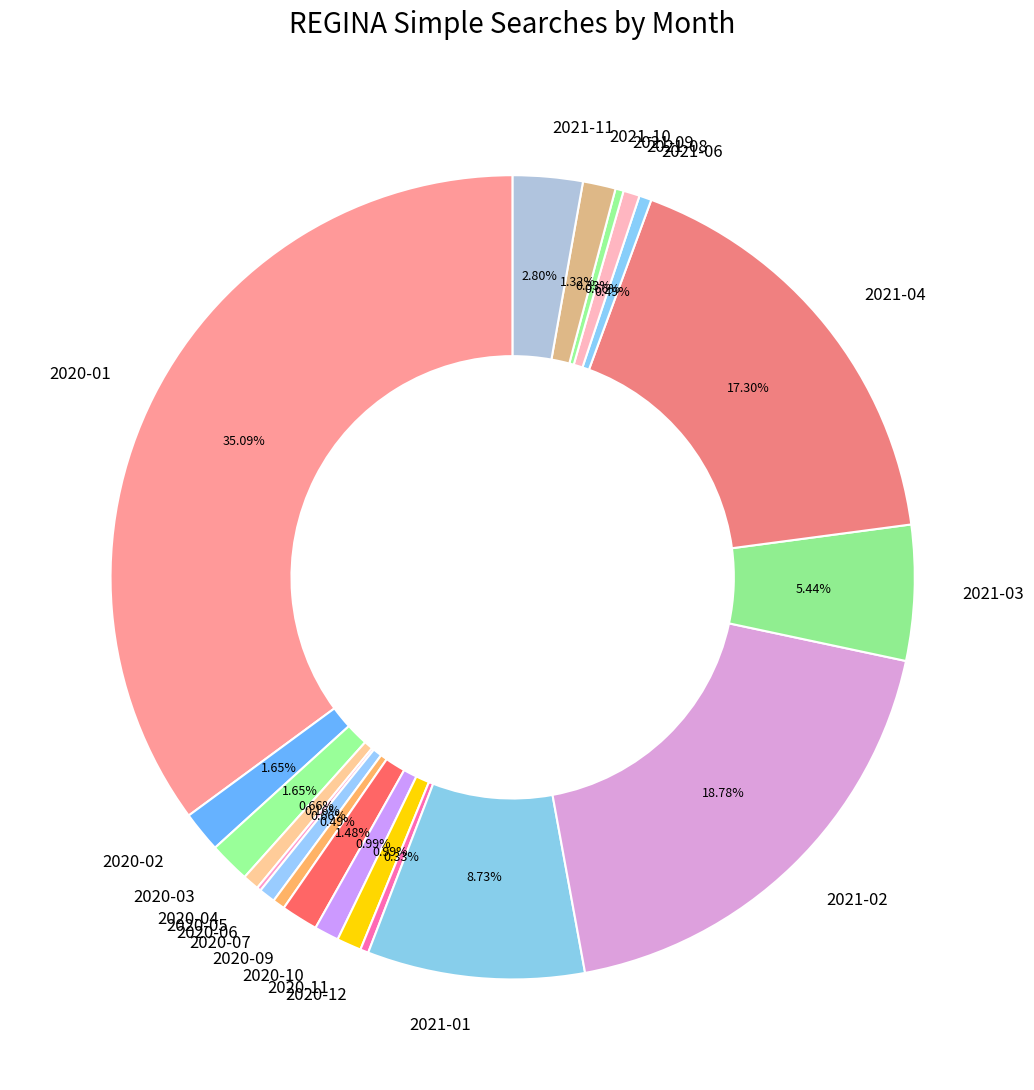

Is it true that 2020-04 is 14% of the pie?

False